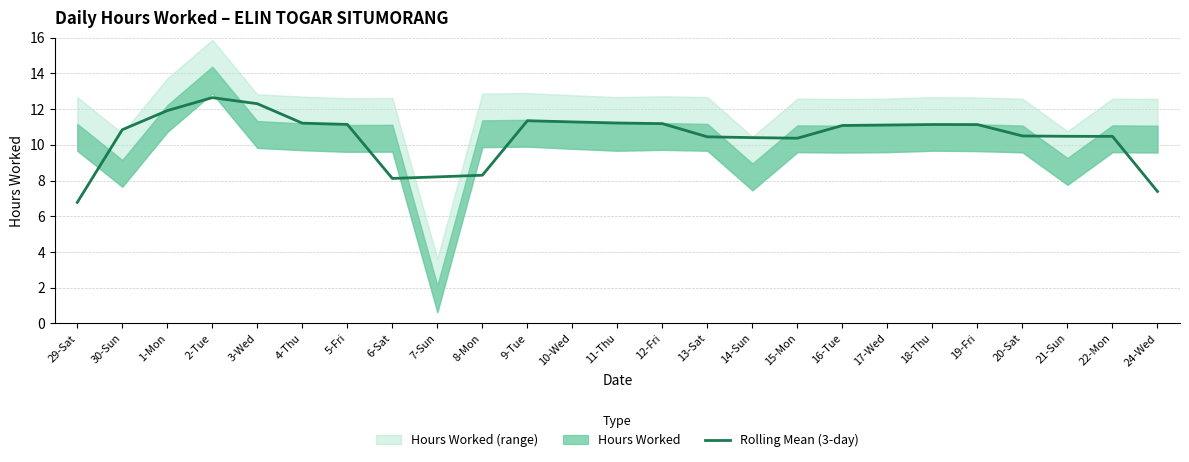

Which label corresponds to the largest value in the chart?

2-Tue